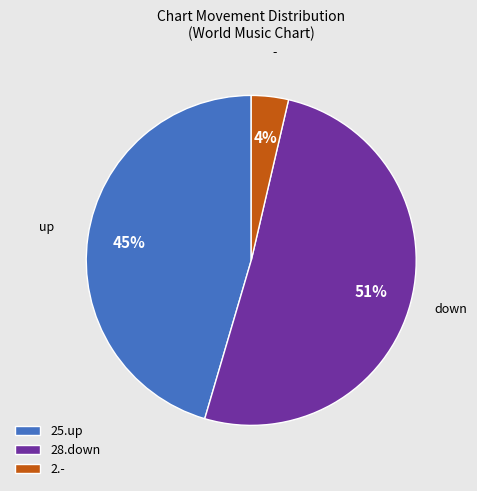

Do 28.down and 25.up together represent more than half of the pie?

Yes